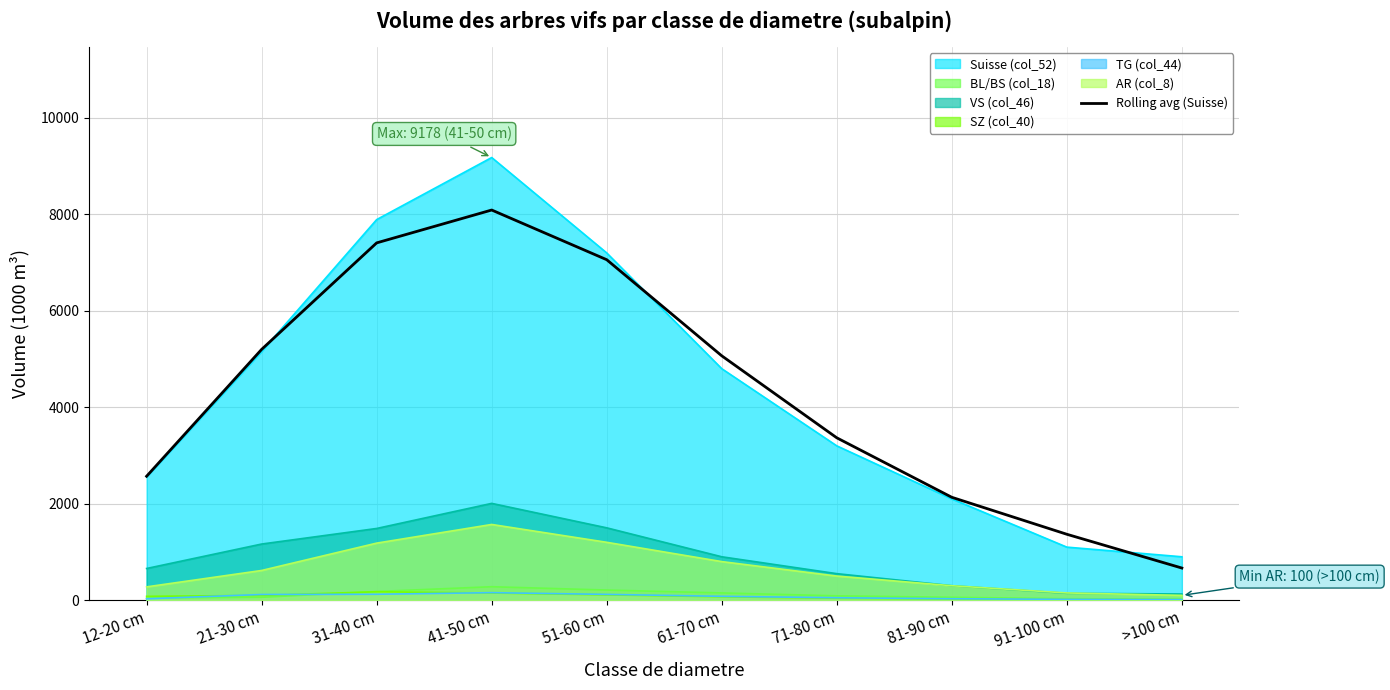

How many data points are less than 5066?

5